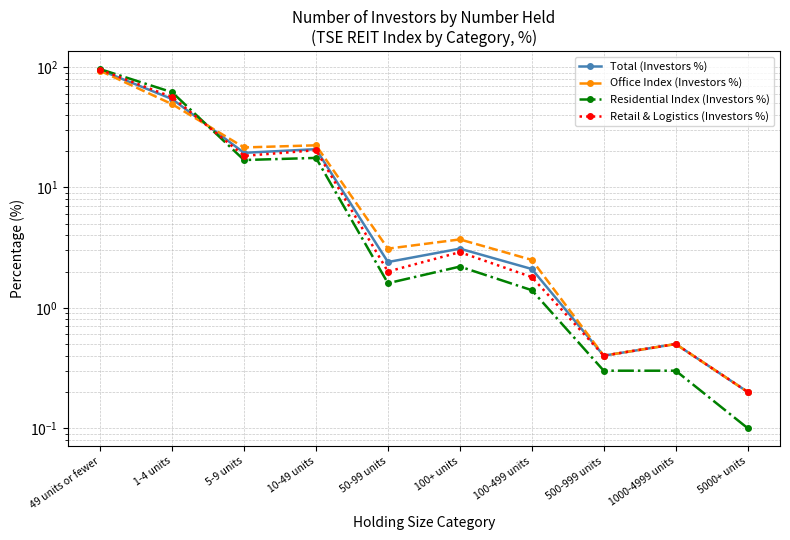

What is the sum of the Total (Investors %) values at 500-999 units and 1000-4999 units?

0.9